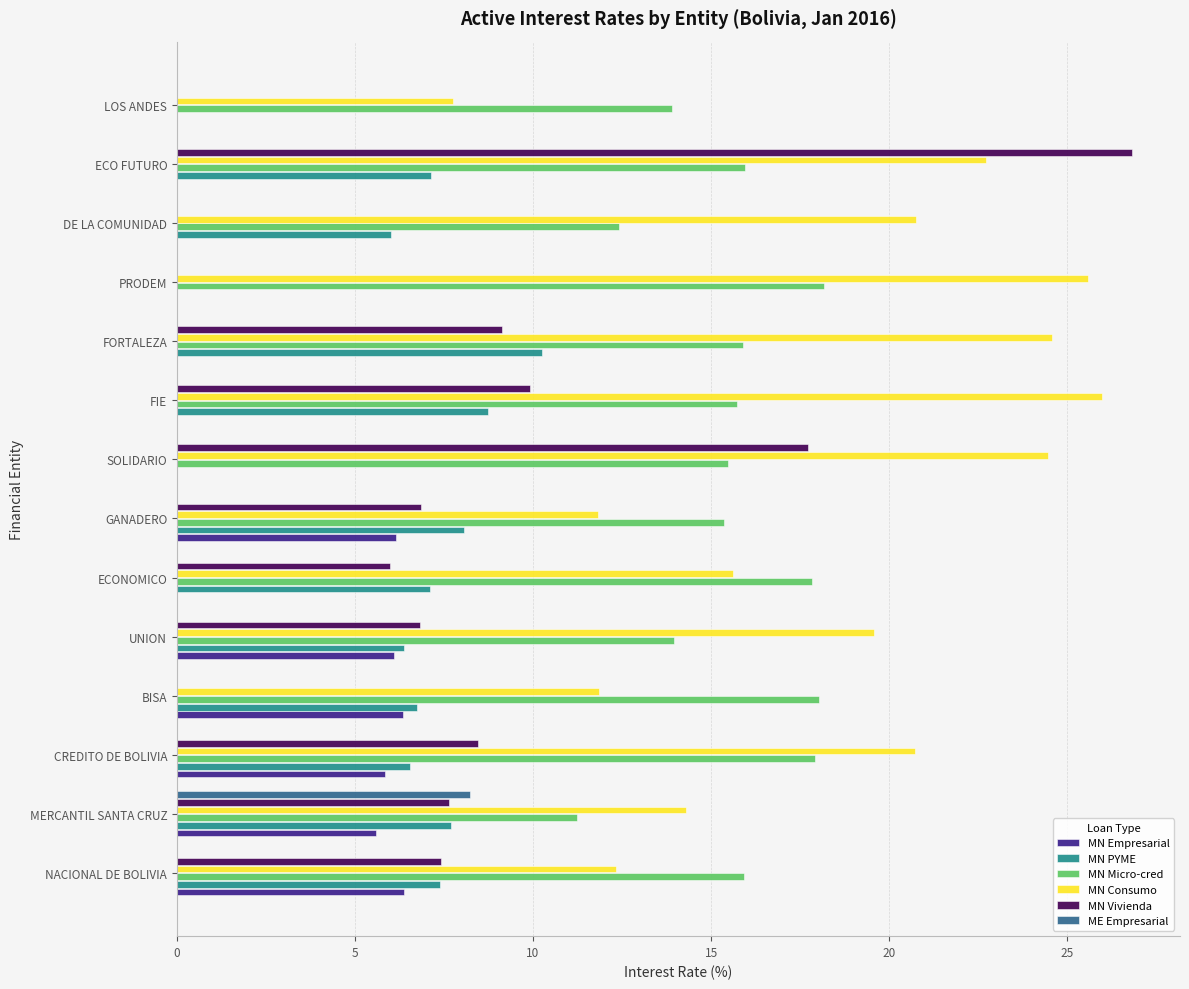

What is the average value of the ME Empresarial series?

0.6